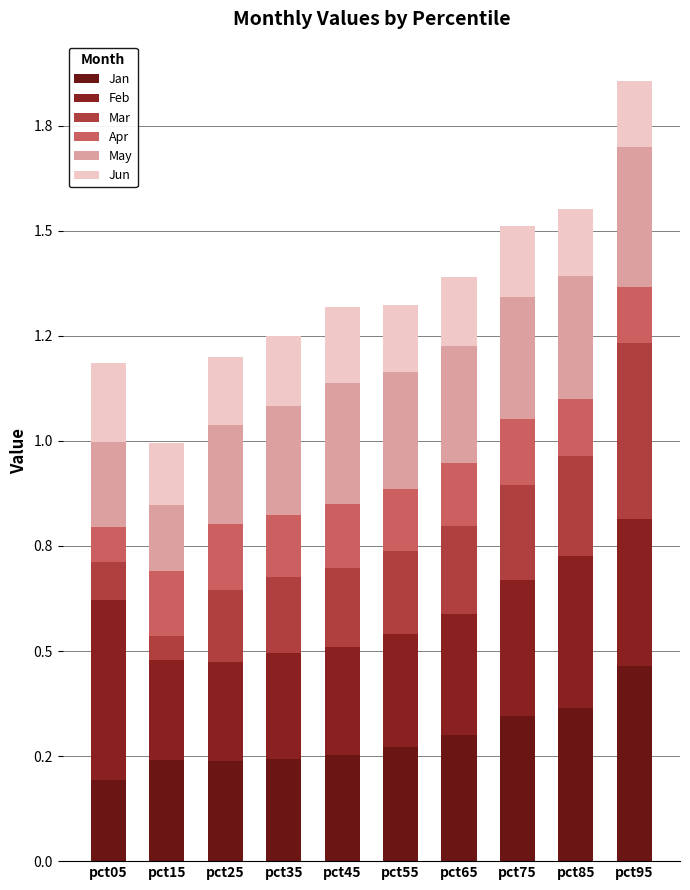

Between pct15 and pct85, which series saw the biggest shift?

Mar